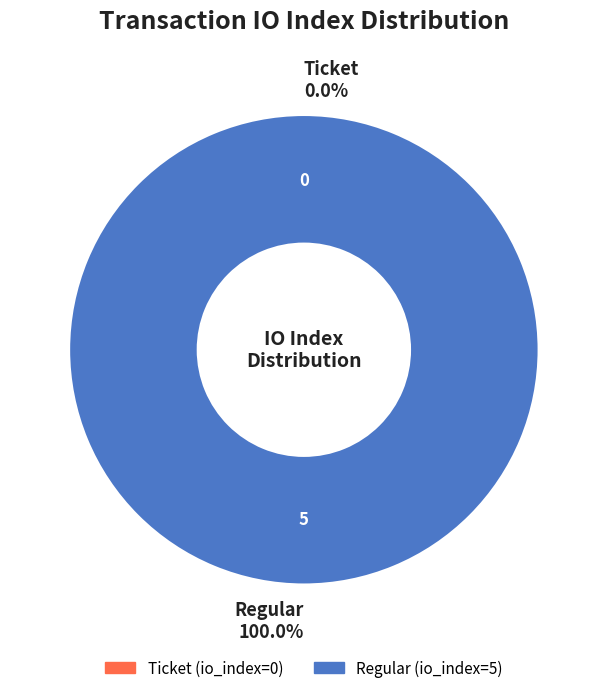

The Ticket slice represents 0% of the pie. True or false?

True